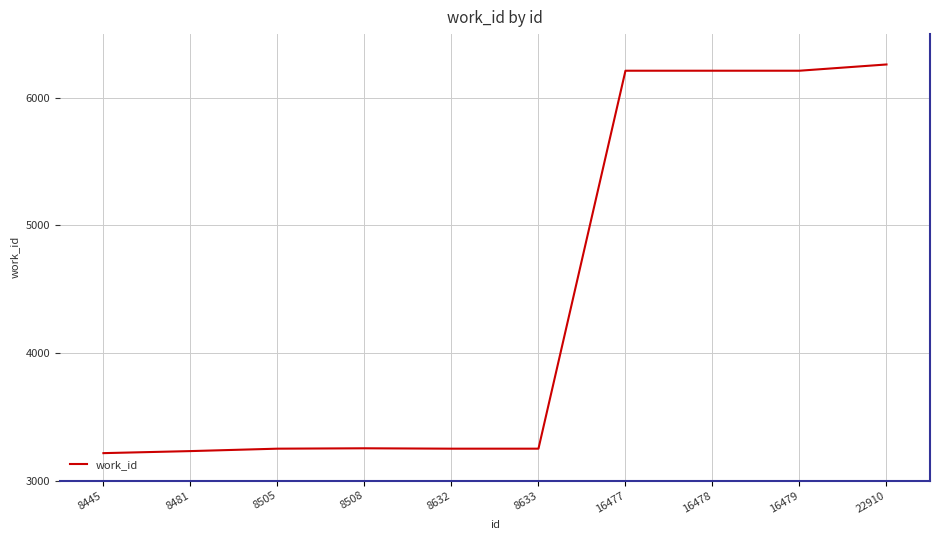

What is the ratio of the value at 8505 to the value at 16477?

0.5